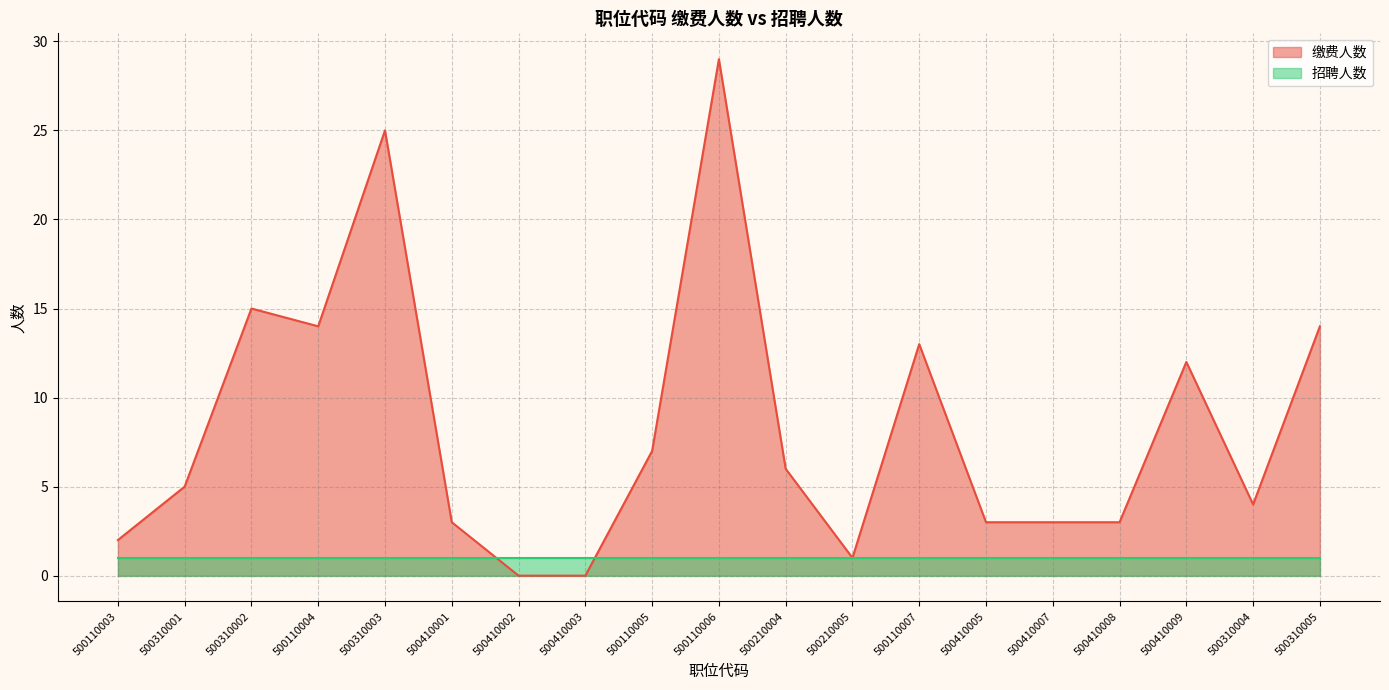

How many data points are less than 5?

9